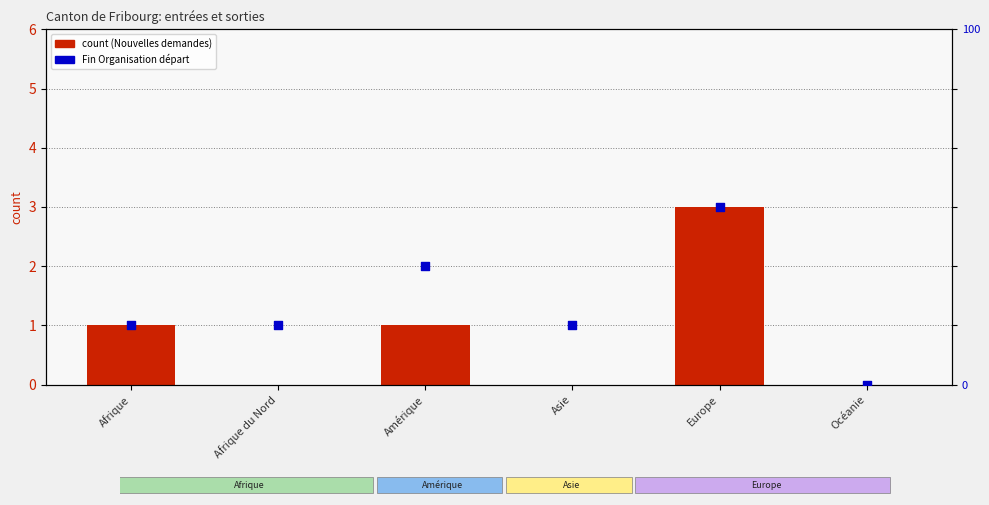

At how many categories does at least one series exceed 0?

5